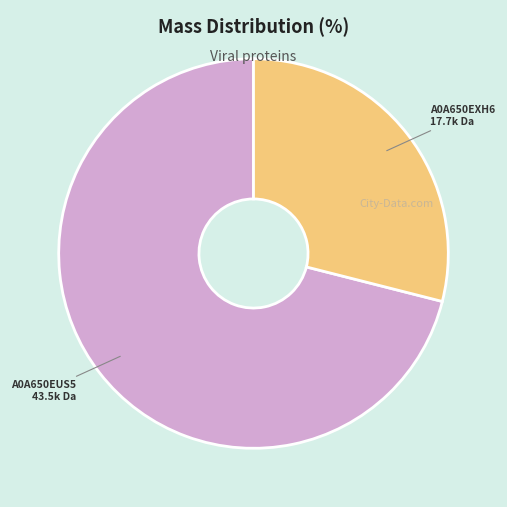

Is there any slice that represents more than half of the pie?

Yes